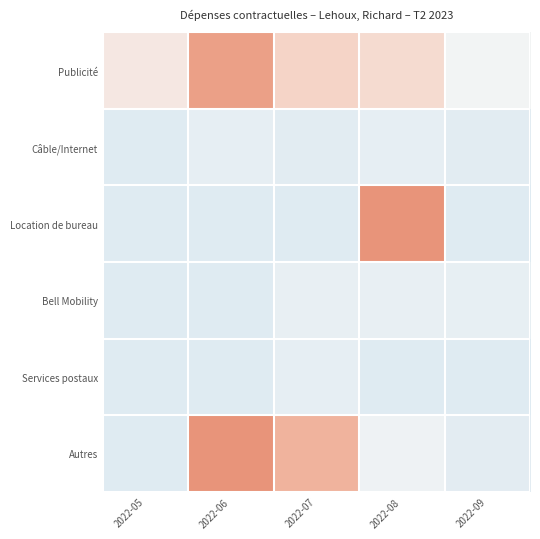

Reading left to right, transcribe all the data shown in this chart.

Publicité: 2022-05=0.3	2022-06=1.7	2022-07=0.7	2022-08=0.5	2022-09=-0.1
Câble/Internet: 2022-05=-0.6	2022-06=-0.4	2022-07=-0.5	2022-08=-0.4	2022-09=-0.5
Location de bureau: 2022-05=-0.6	2022-06=-0.6	2022-07=-0.6	2022-08=3.4	2022-09=-0.6
Bell Mobility: 2022-05=-0.6	2022-06=-0.6	2022-07=-0.3	2022-08=-0.3	2022-09=-0.4
Services postaux: 2022-05=-0.6	2022-06=-0.6	2022-07=-0.4	2022-08=-0.6	2022-09=-0.6
Autres: 2022-05=-0.6	2022-06=2.8	2022-07=1.3	2022-08=-0.2	2022-09=-0.5